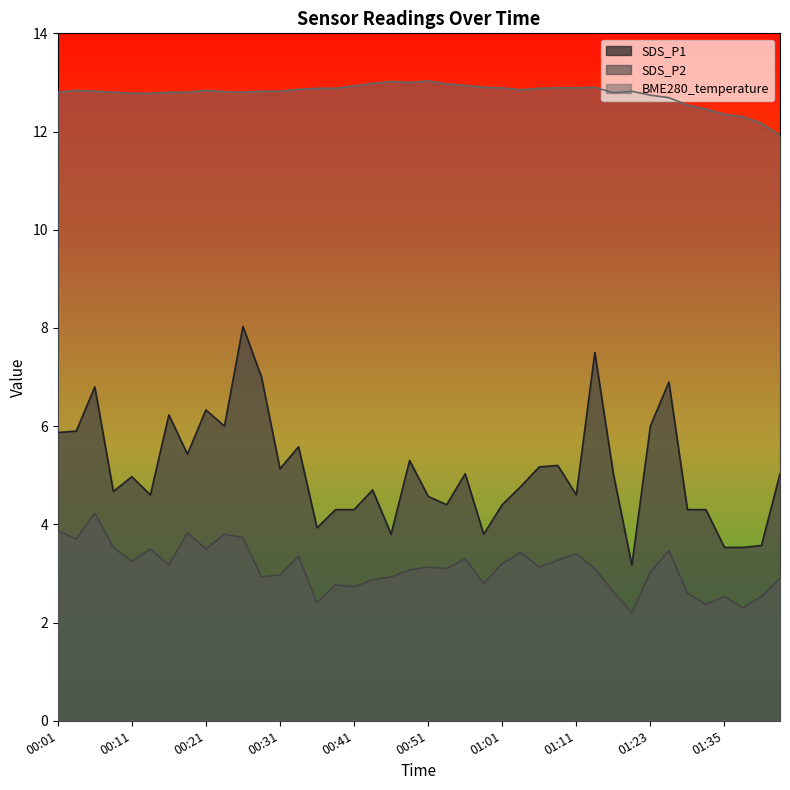

The SDS_P1 series shows 4.8 at 01:04. True or false?

True